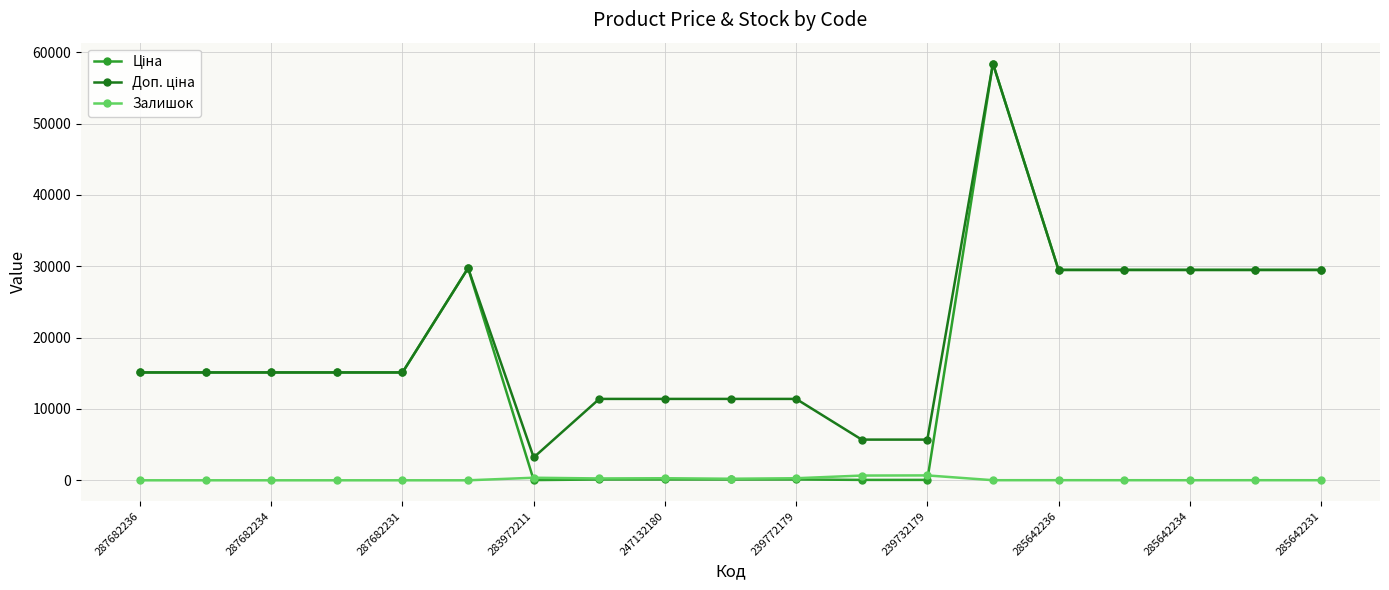

How many lines are shown in the chart?

3